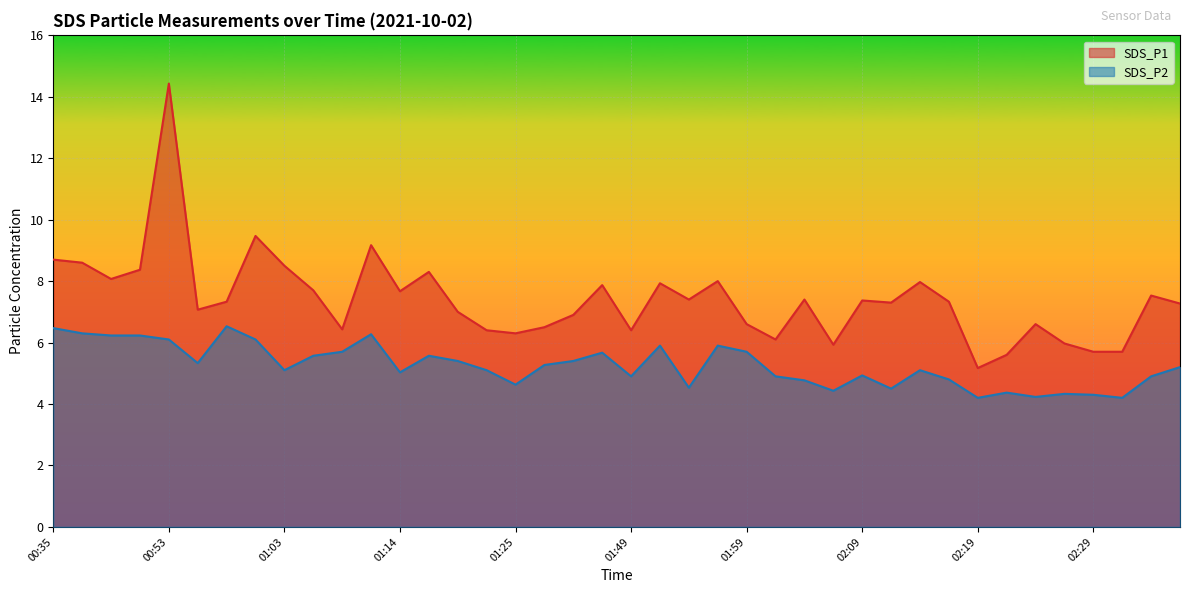

What is the average value of the SDS_P2 series?

5.3